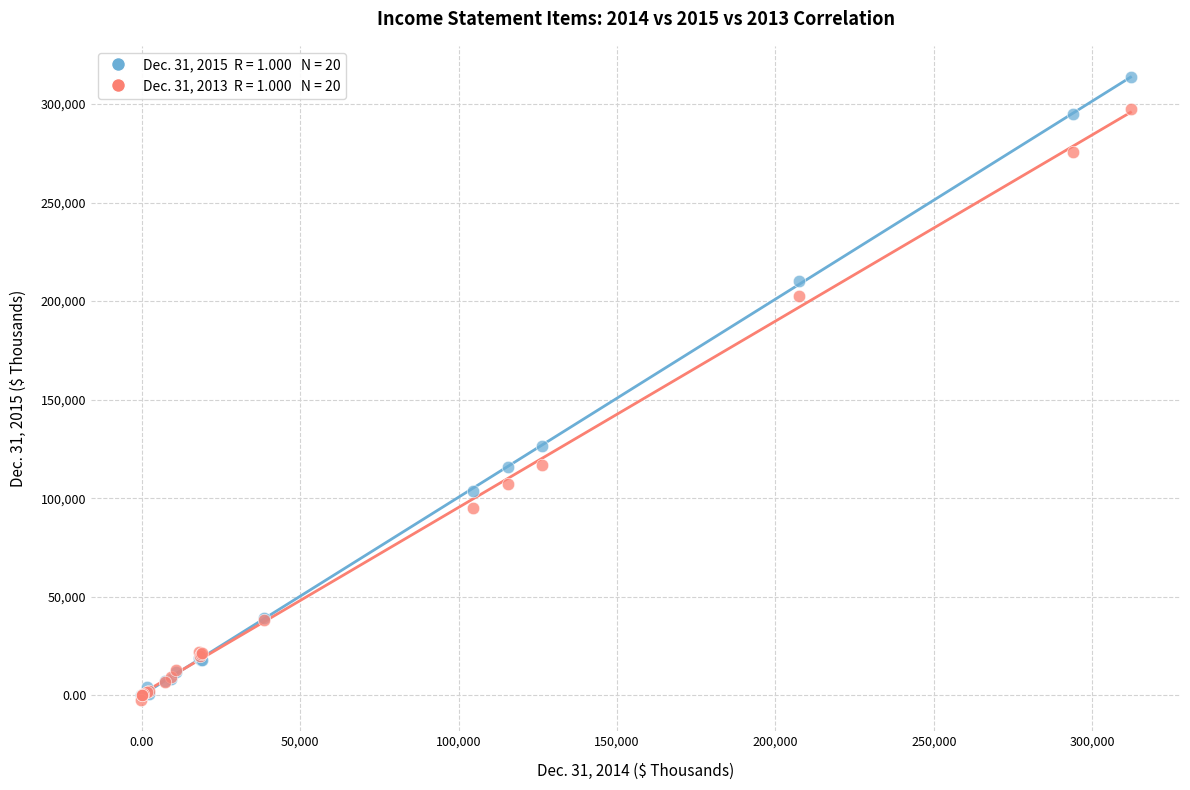

Across all series, what Y value is closest to 155646?

126261.0